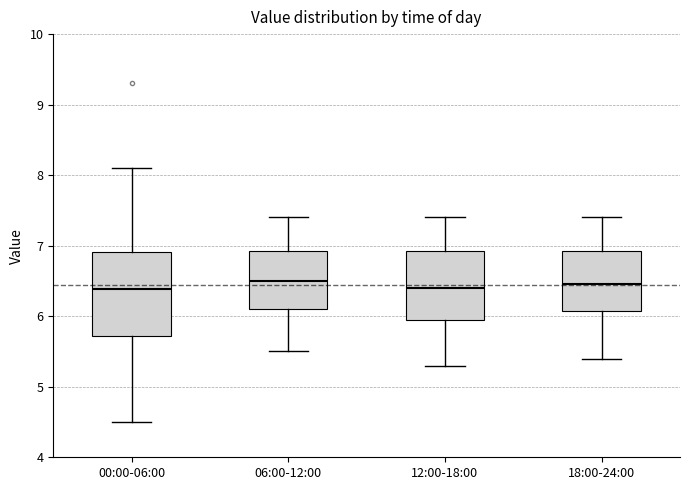

Reading left to right, read every box against the y-axis: the position of its median line, the range the box covers, and the ends of its whiskers. The values are not printed on the chart, so give them approximately, as read against the axis.

00:00-06:00: median 6.4, box 5.7 to 6.9, whiskers 4.5 to 8.1
06:00-12:00: median 6.5, box 6.1 to 6.9, whiskers 5.5 to 7.4
12:00-18:00: median 6.4, box 6.0 to 6.9, whiskers 5.3 to 7.4
18:00-24:00: median 6.5, box 6.1 to 6.9, whiskers 5.4 to 7.4